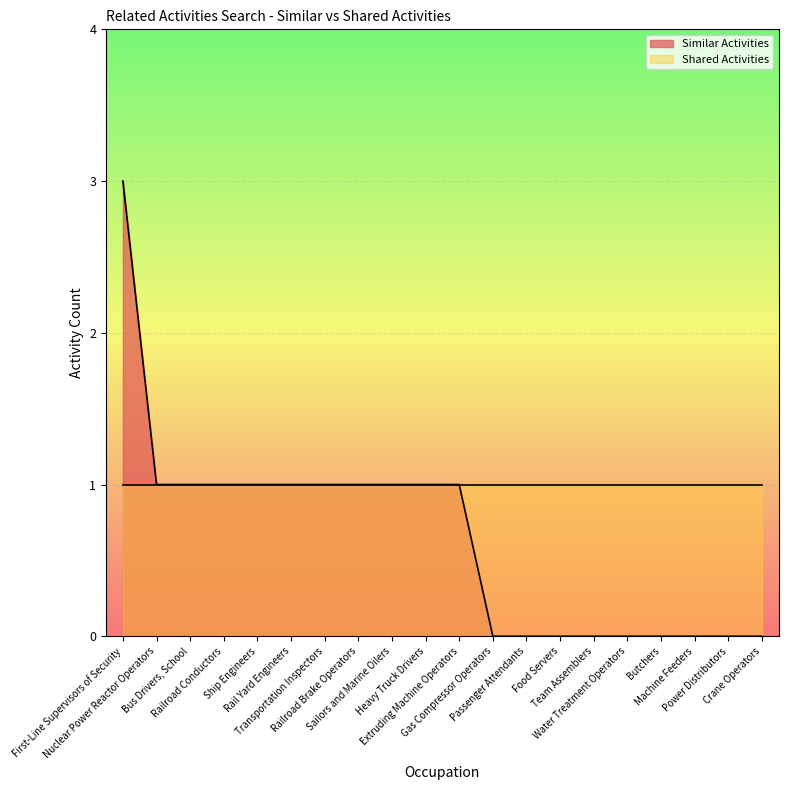

Which category has the highest value across all series?

First-Line Supervisors of Security